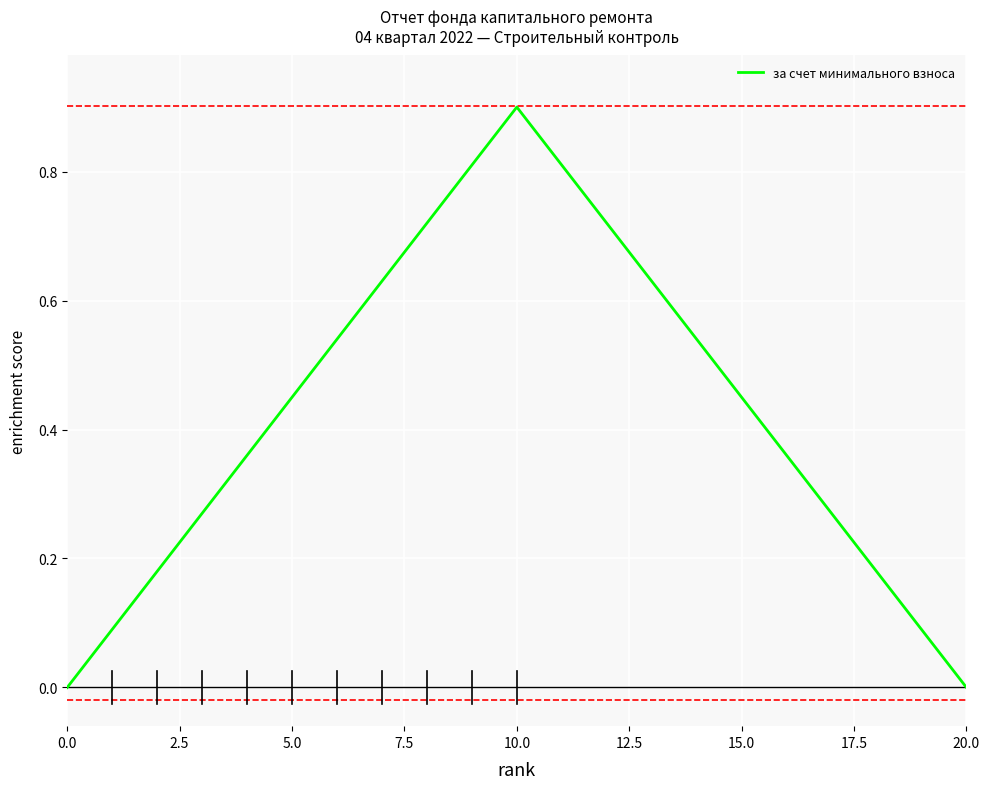

What is the difference between the maximum and minimum values?

0.9